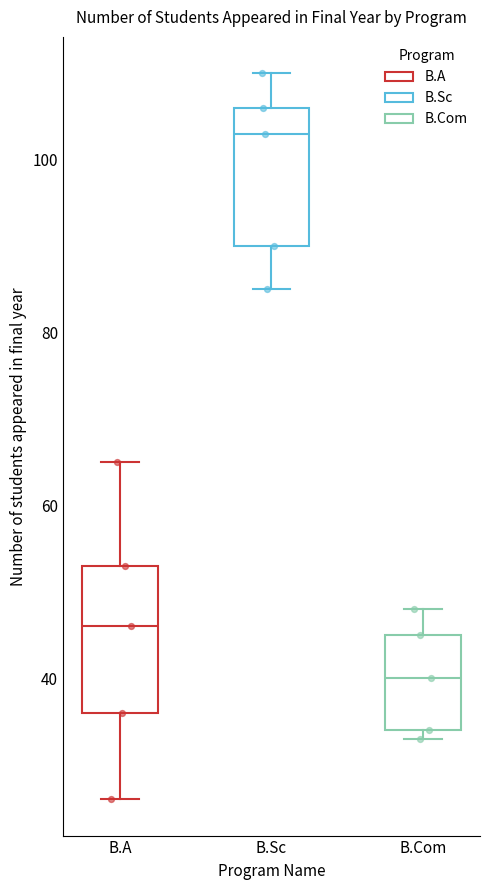

Reading left to right, transcribe this box plot: for each box, give where its median line is, the range the box spans, and where its two whiskers end, as read against the y-axis. The values are not printed on the chart, so give them approximately, as read against the axis.

B.A: median 46, box 36 to 54, whiskers 26 to 66
B.Sc: median 104, box 90 to 106, whiskers 86 to 110
B.Com: median 40, box 34 to 46, whiskers 34 (just below the box's lower edge) to 48